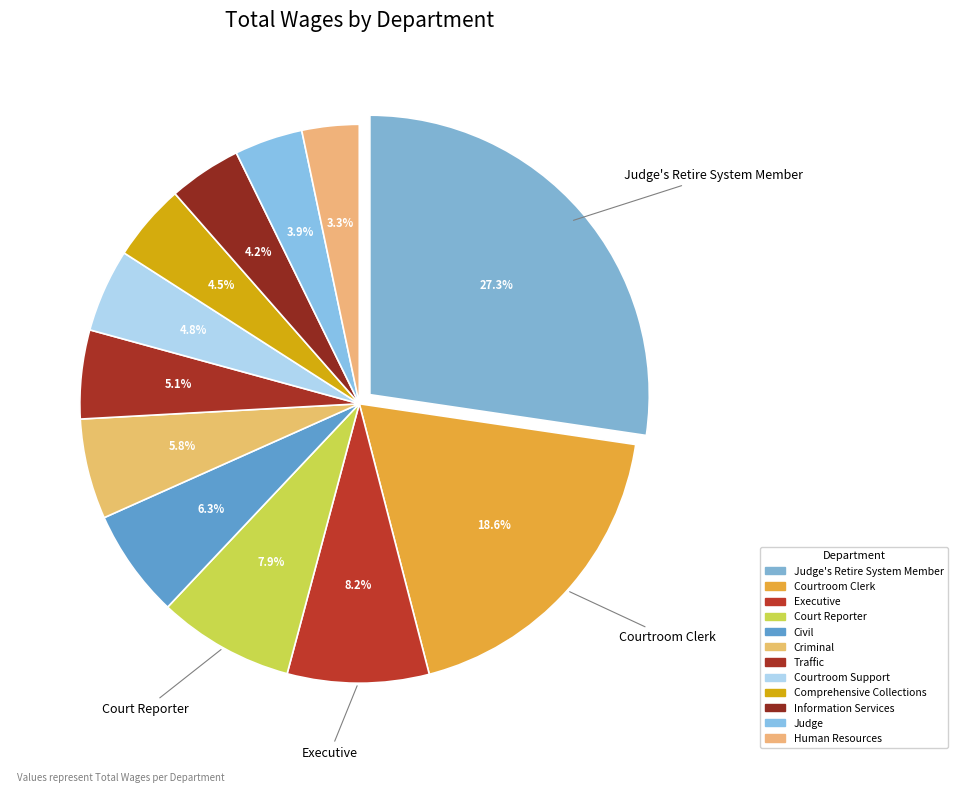

Is there any slice that represents more than half of the pie?

No